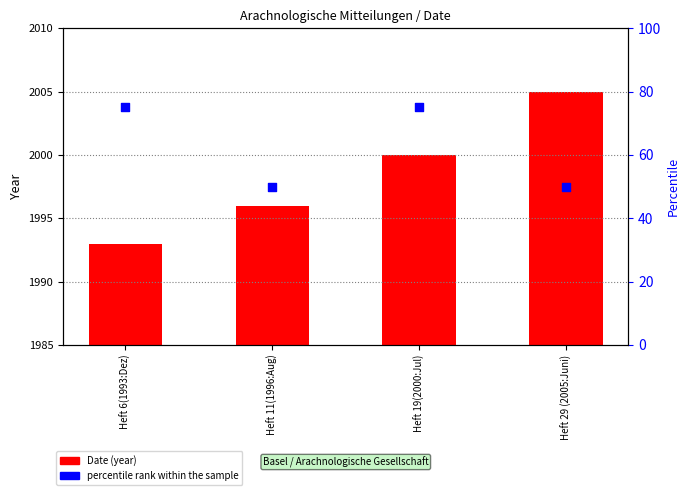

Which series has the largest Y range (max minus min)?

percentile rank within the sample